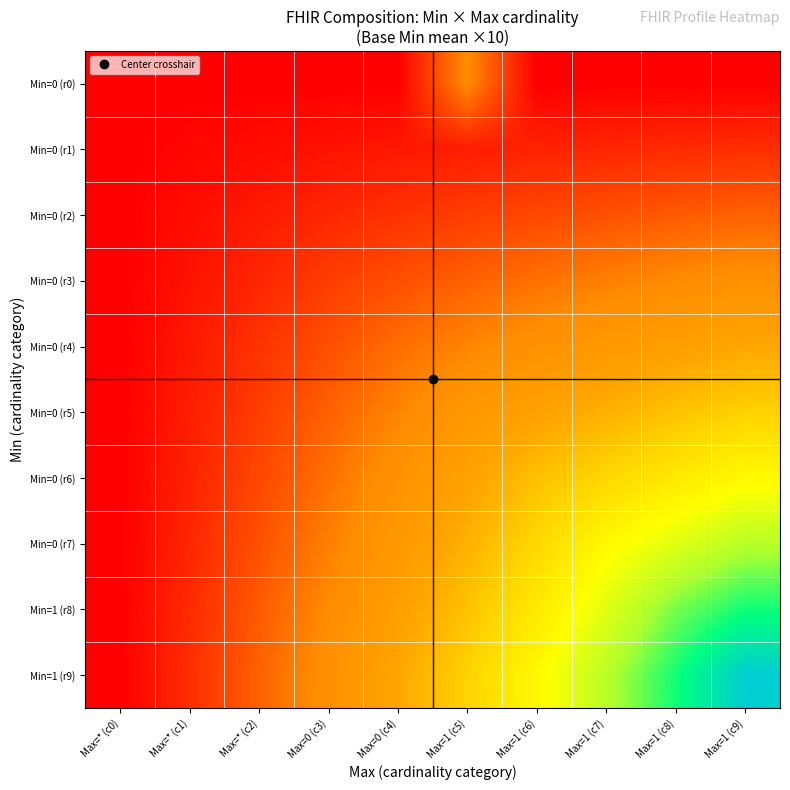

Rank the series at Max=1 (c5) from highest to lowest value.

Min=1 (r9), Min=1 (r8), Min=0 (r7), Min=0 (r6), Min=0 (r5), Min=0 (r0), Min=0 (r4), Min=0 (r3), Min=0 (r2), Min=0 (r1)